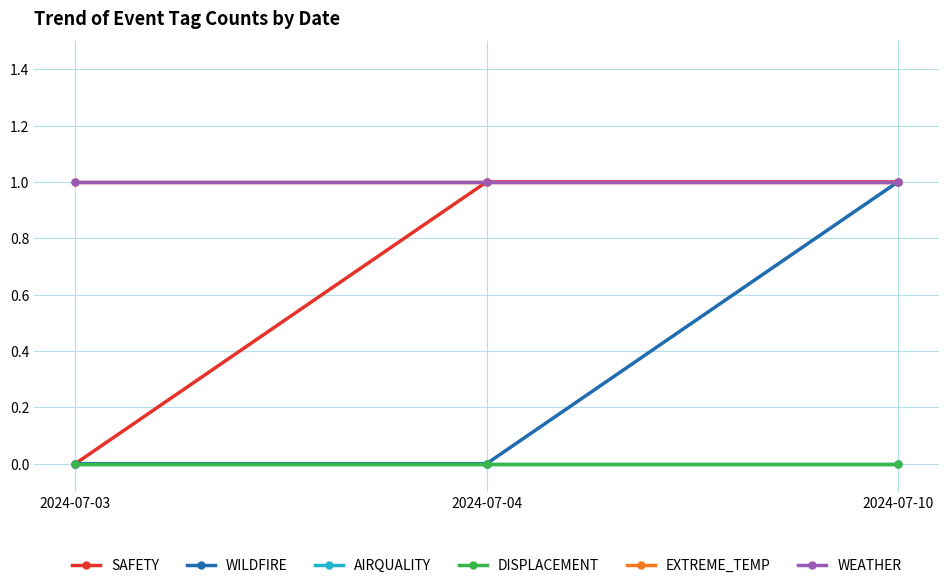

Reading left to right, list all the values displayed in this chart.

SAFETY: 2024-07-03=0	2024-07-04=1	2024-07-10=1
WILDFIRE: 2024-07-03=0	2024-07-04=0	2024-07-10=1
AIRQUALITY: 2024-07-03=0	2024-07-04=0	2024-07-10=0
DISPLACEMENT: 2024-07-03=0	2024-07-04=0	2024-07-10=0
EXTREME_TEMP: 2024-07-03=1	2024-07-04=1	2024-07-10=1
WEATHER: 2024-07-03=1	2024-07-04=1	2024-07-10=1